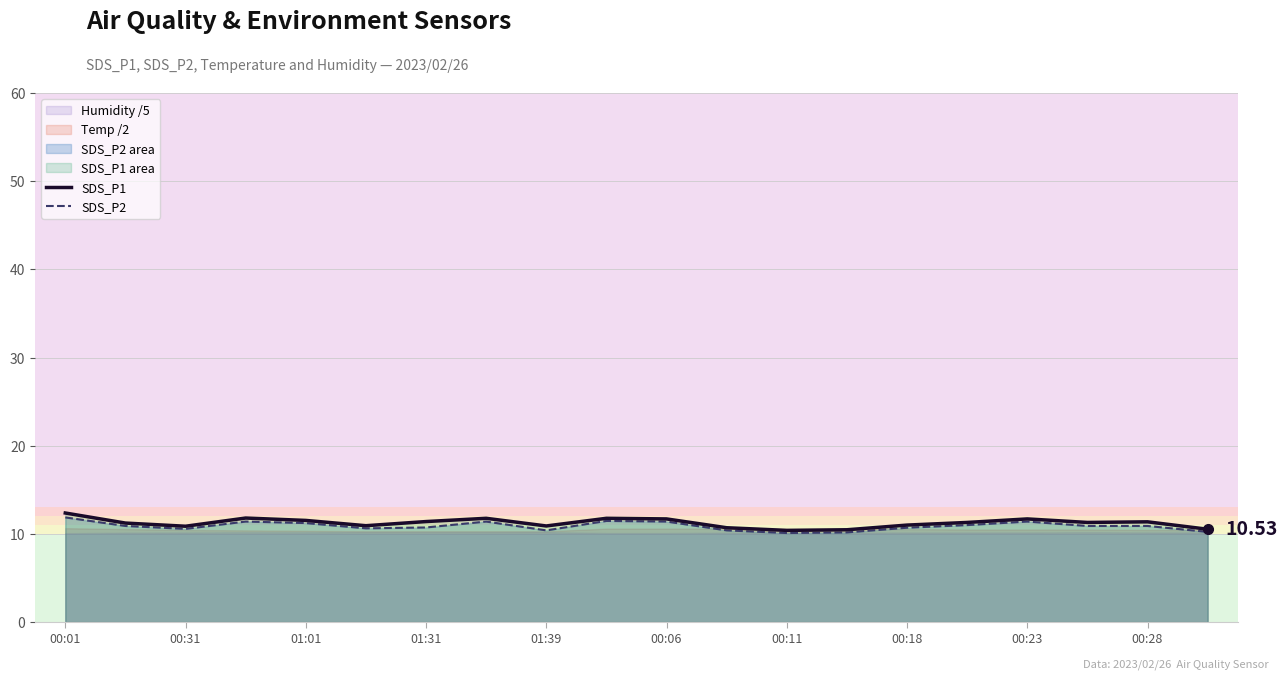

In SDS_P1, how many points are lower than both neighbors (excluding endpoints)?

5